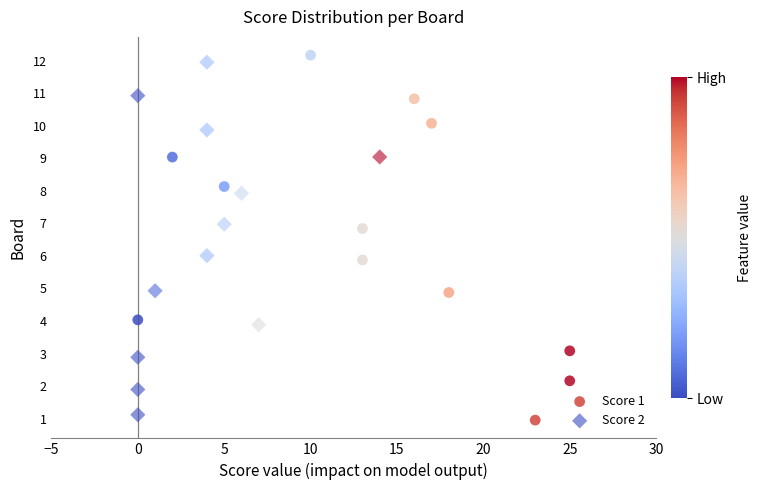

Which series has the widest spread of Y values?

Score 1